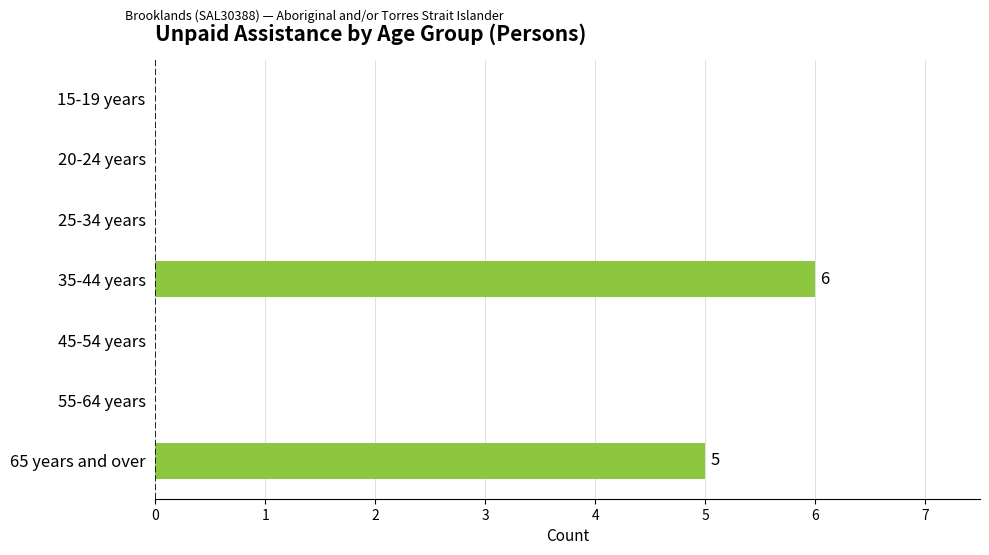

Reading bottom to top, transcribe all the data shown in this chart.

65 years and over=5	55-64 years=0	45-54 years=0	35-44 years=6	25-34 years=0	20-24 years=0	15-19 years=0